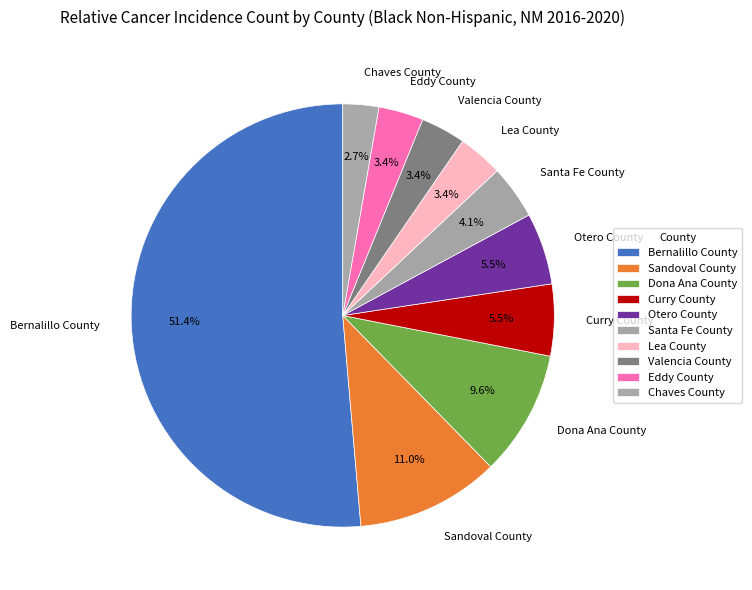

Which category accounts for the majority?

Bernalillo County